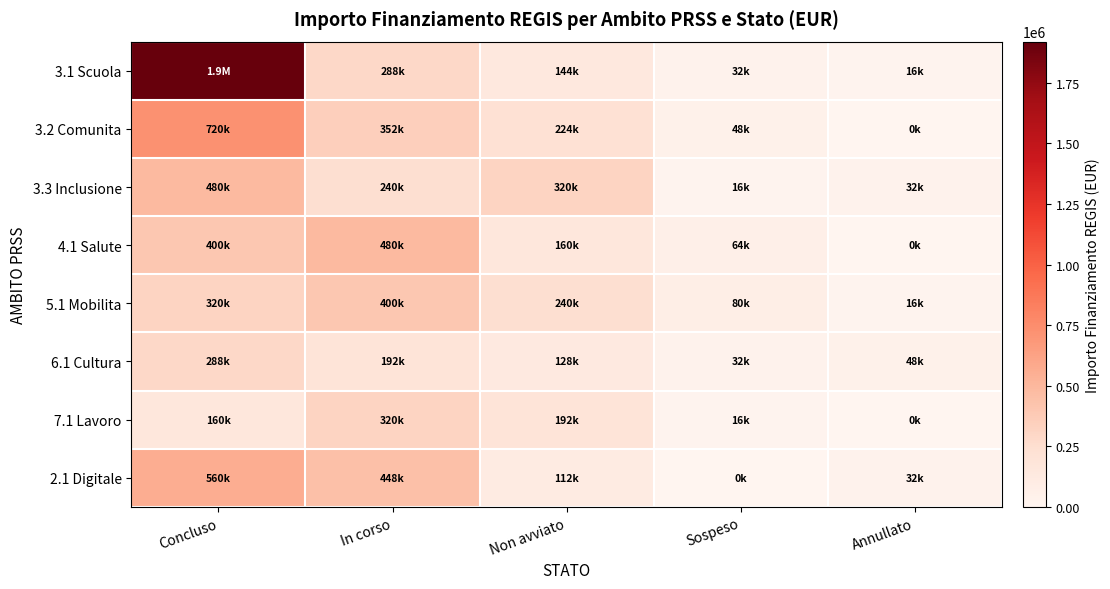

Between Concluso and In corso, which series saw the biggest shift?

3.1 Scuola